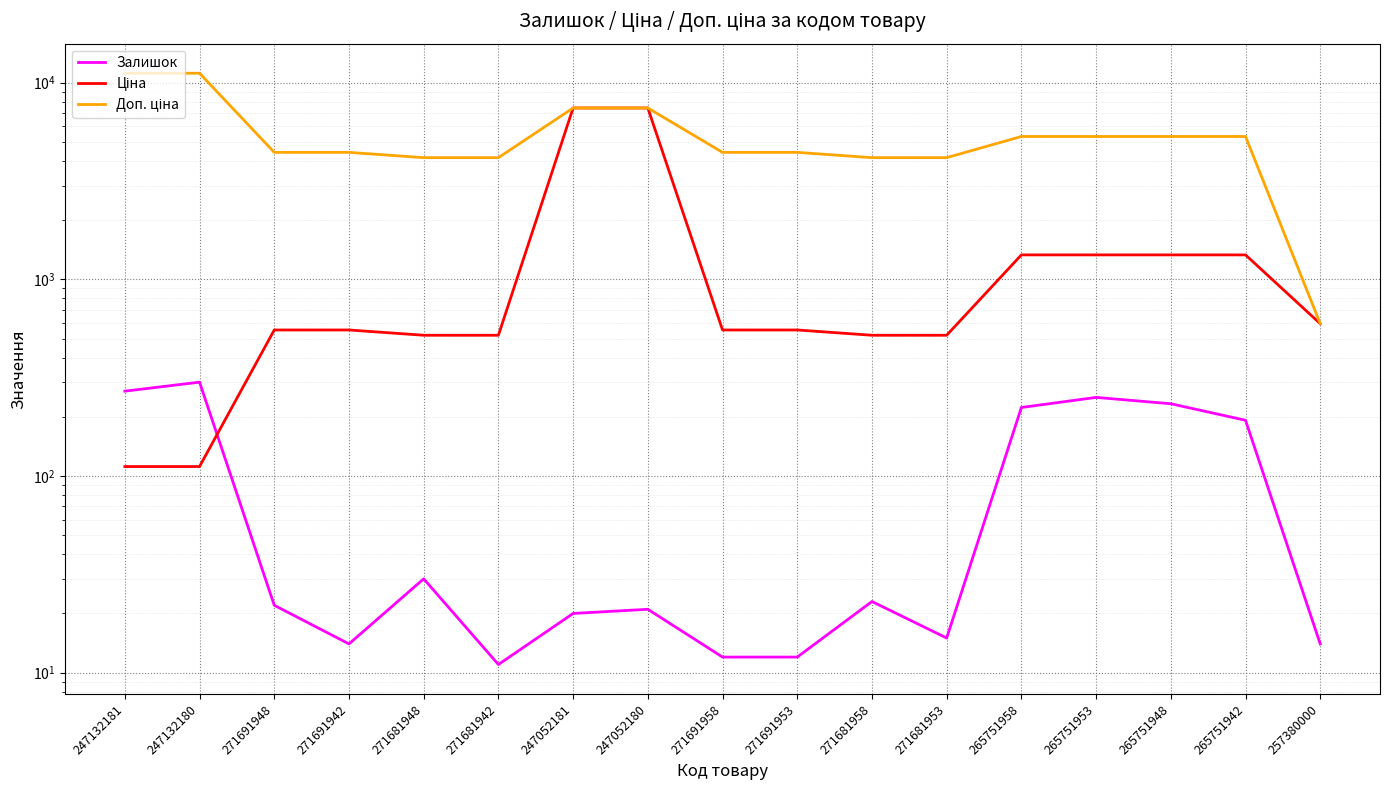

True or false: Залишок has a value of 25.3 at 271681953.

False